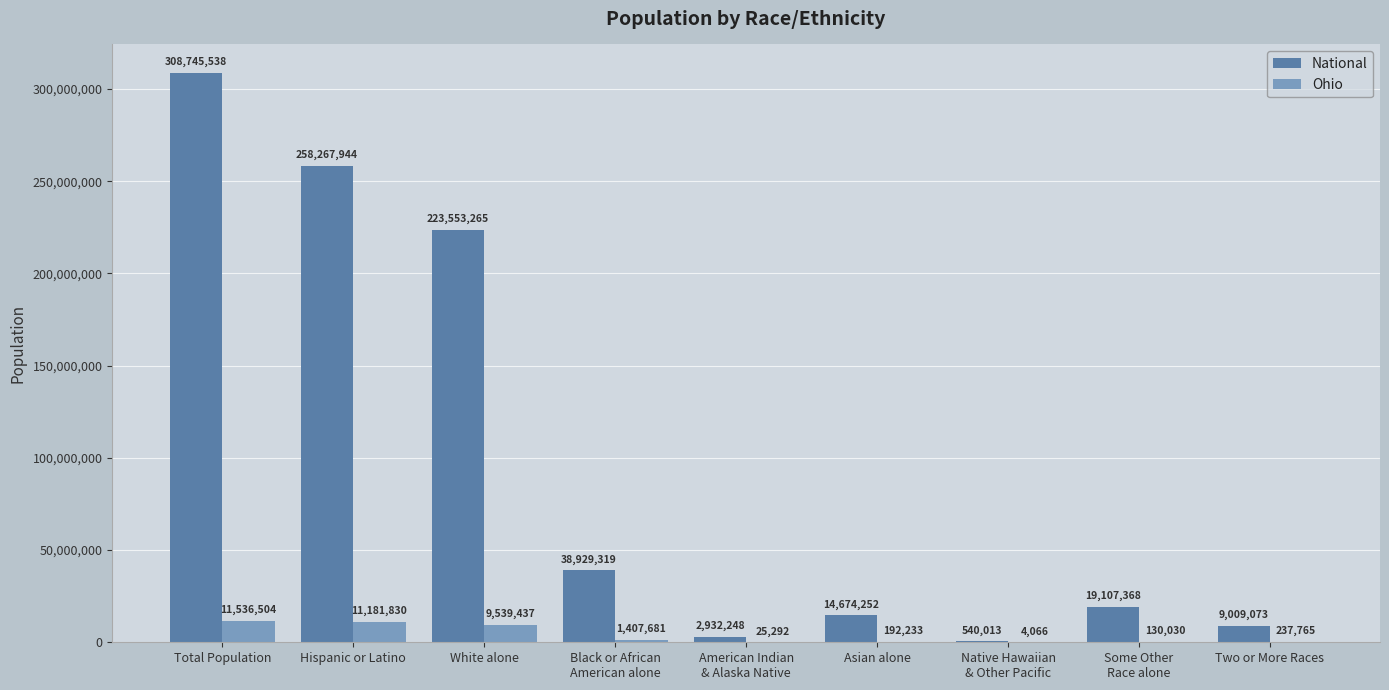

Is it true that National equals 26337853 at Asian alone?

False